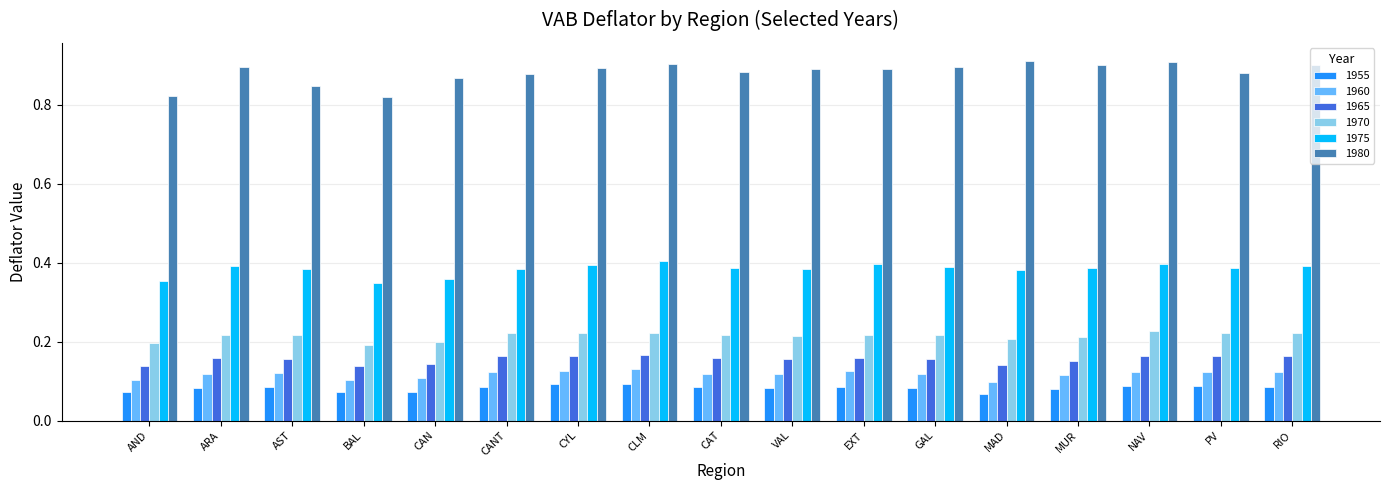

What is the spread (max minus min) of values at BAL?

0.7